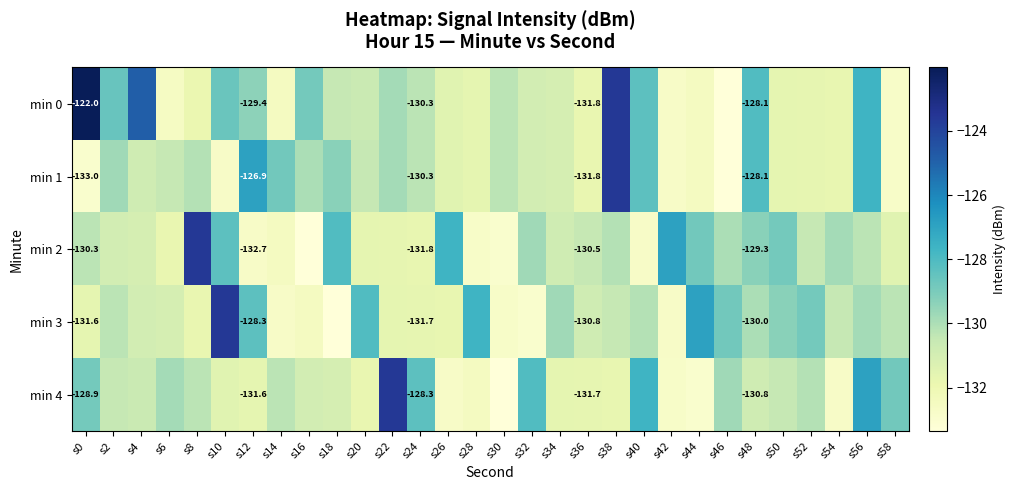

What is the minimum value shown in the chart?

-133.4